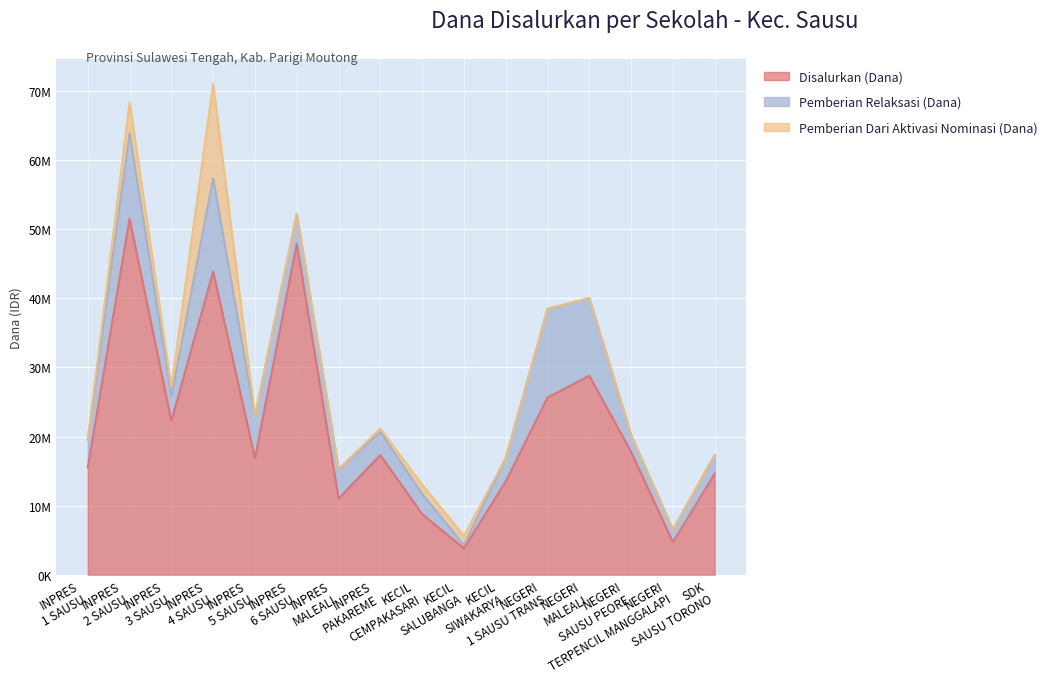

How many lines are shown in the chart?

3